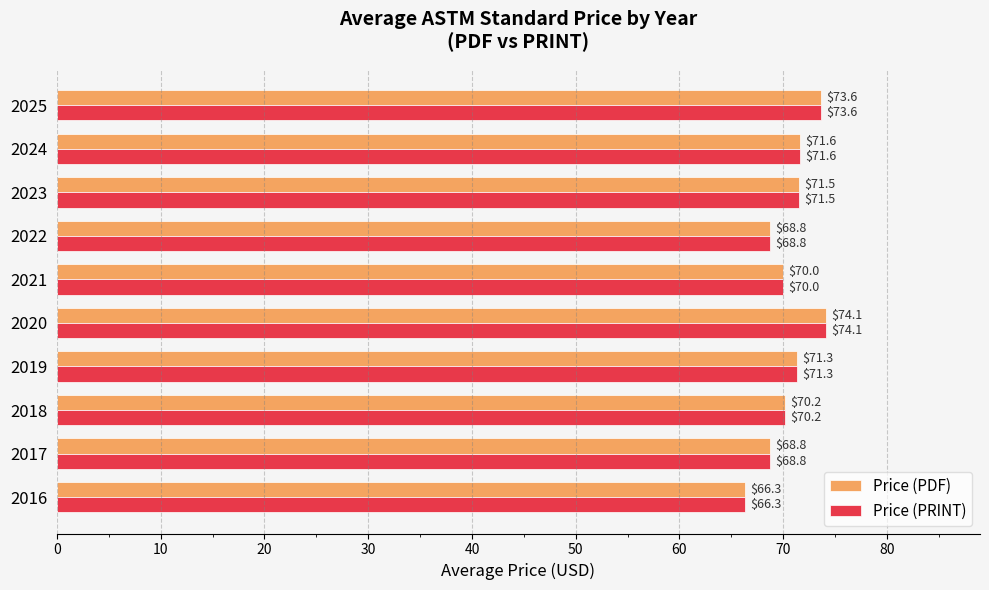

True or false: Price (PRINT) has a value of 30.0 at 2024.

False